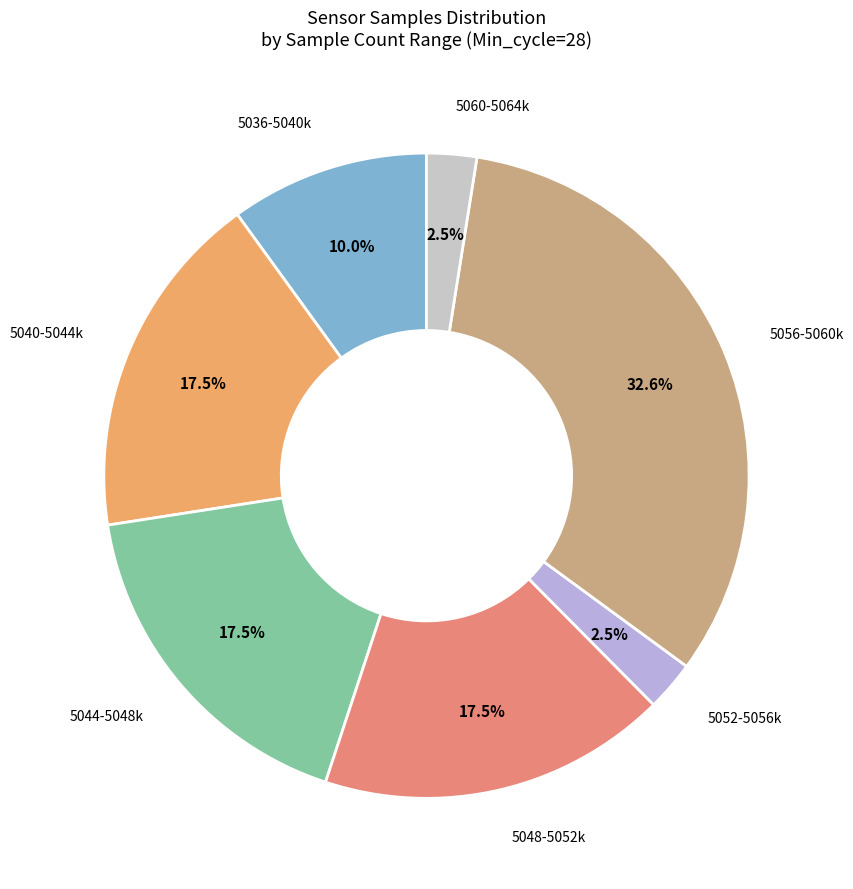

How many segments does this pie chart have?

7